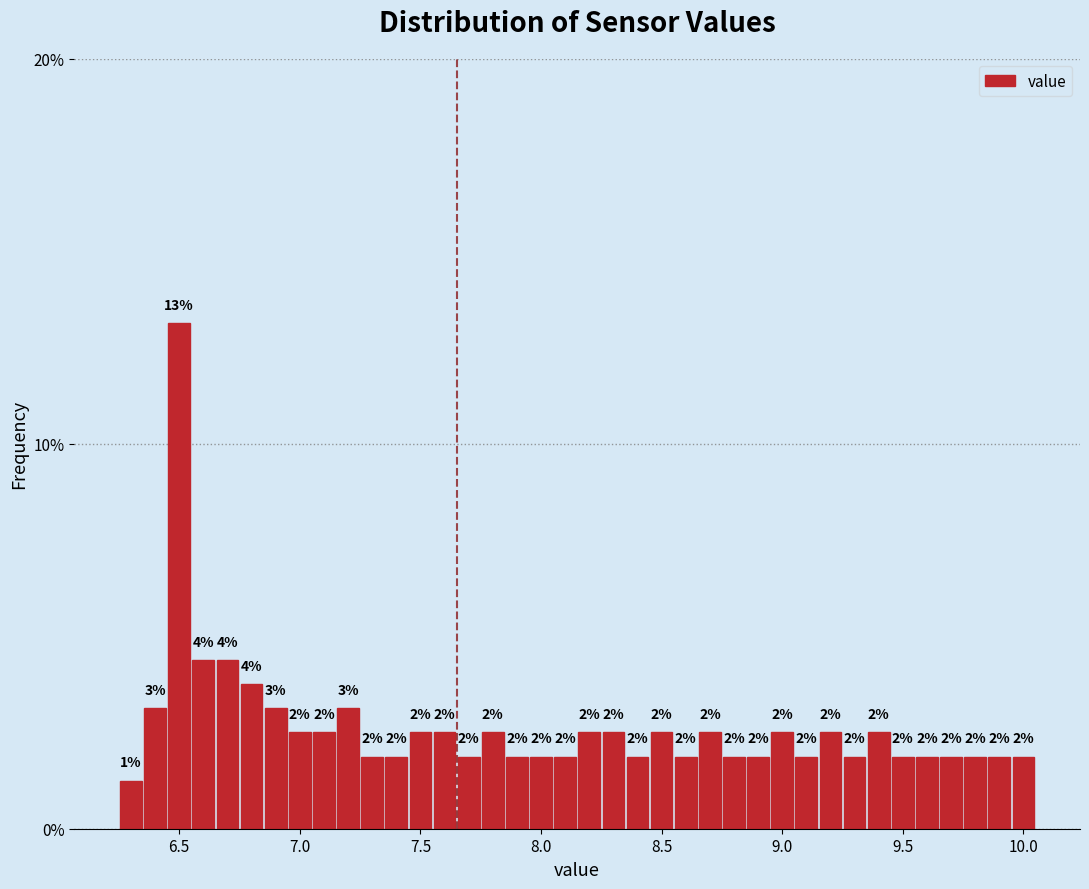

Around what value on the x-axis is the tallest bar? Give the approximate position of its centre, as read against the axis.

6.50